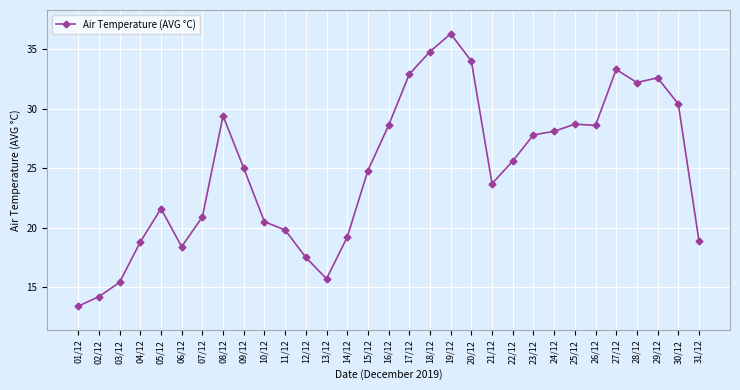

At which category does the data reach its first local peak?

05/12